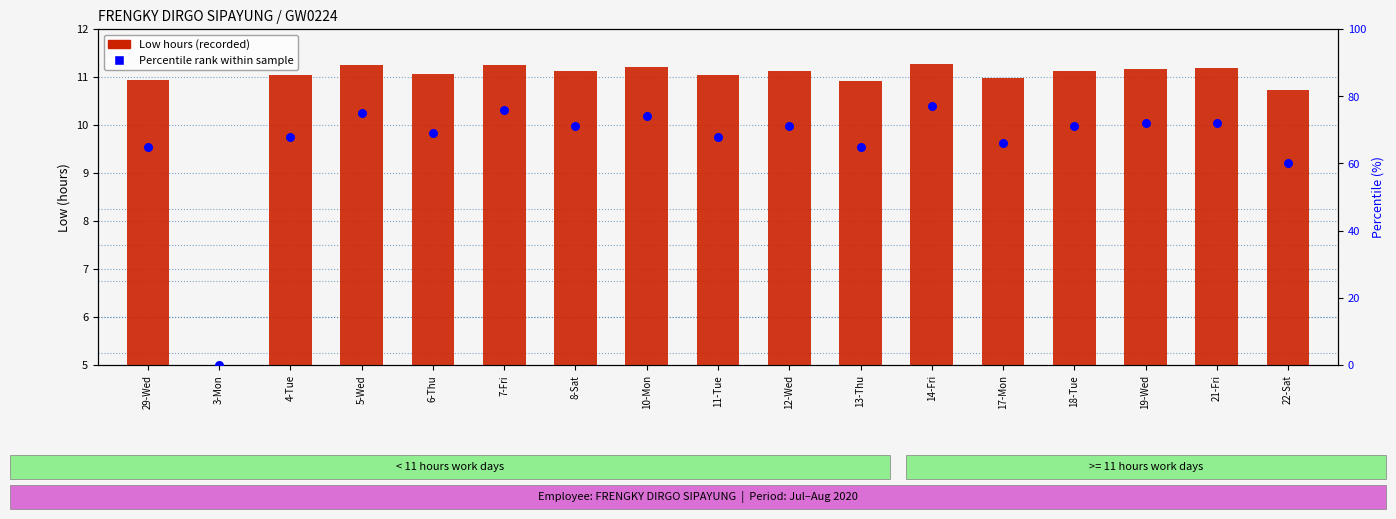

Which series contains the lowest Y value?

Low hours (recorded)